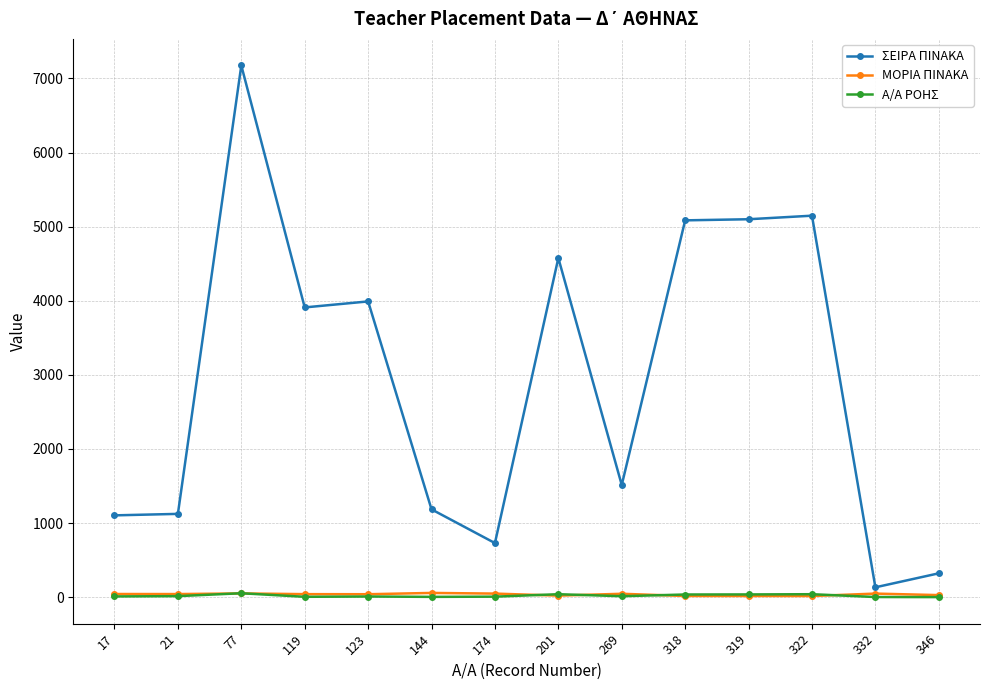

At which label is ΣΕΙΡΑ ΠΙΝΑΚΑ closest to 3654?

119